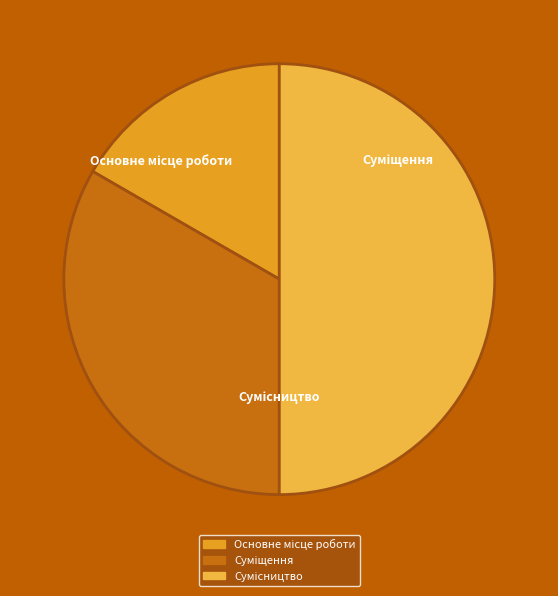

To the nearest percent, what is the difference between the largest and smallest slice percentages?

33%